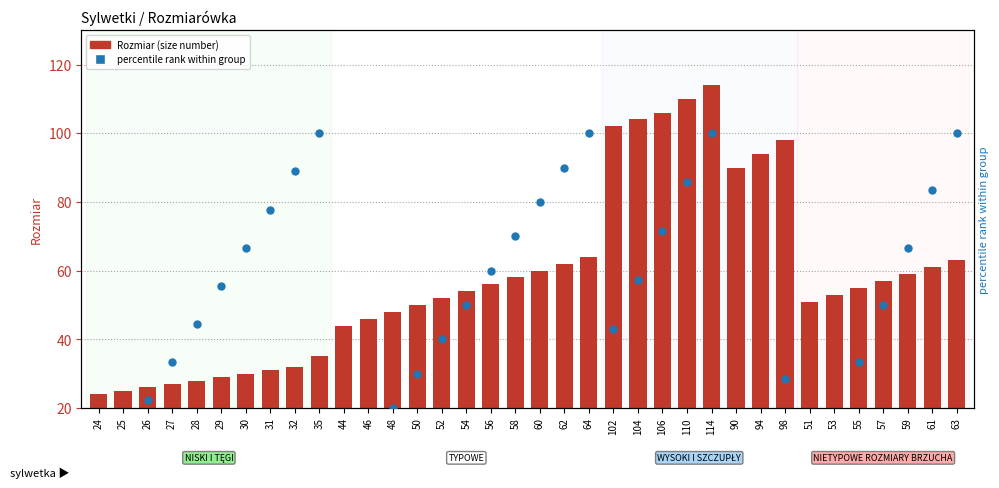

Which series has the largest total across all categories?

Rozmiar